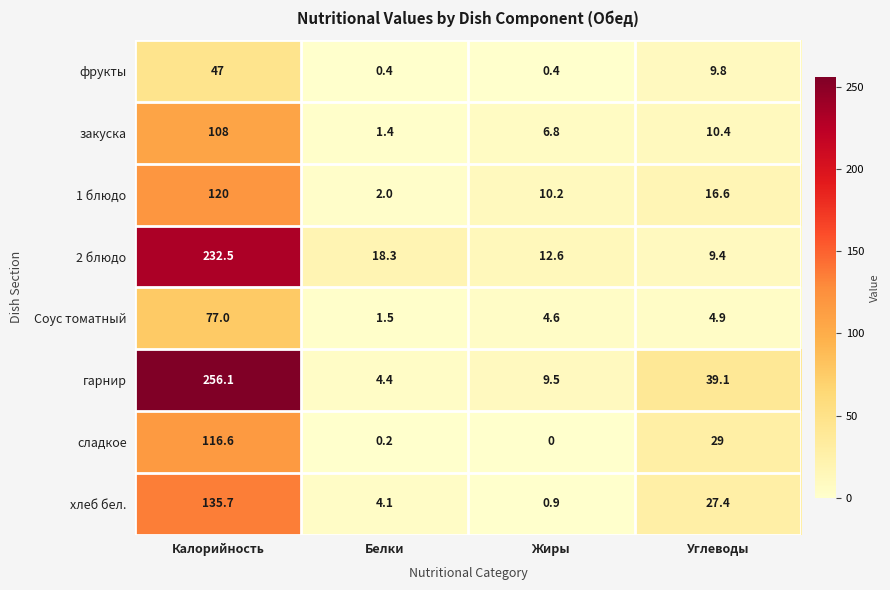

What is the difference between the maximum and minimum values in the хлеб бел. series?

134.8